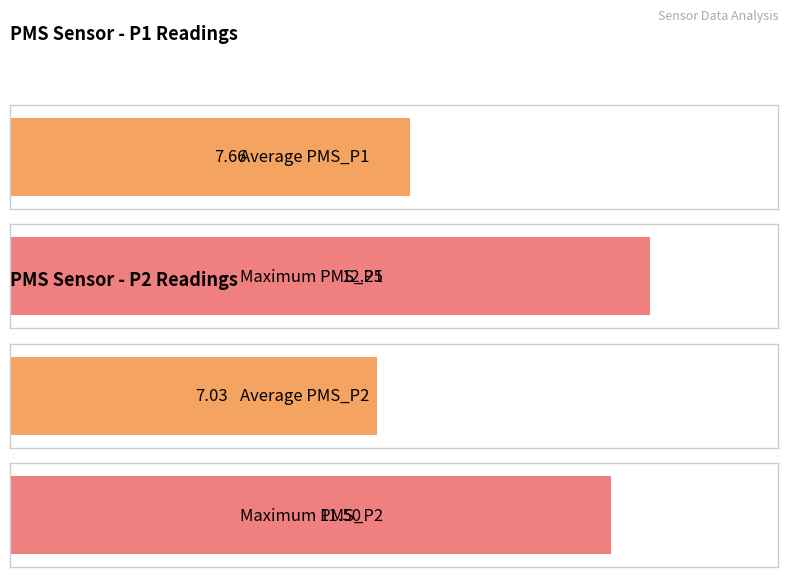

Is it true that PMS_P2 equals 10.9 at 00:44?

False